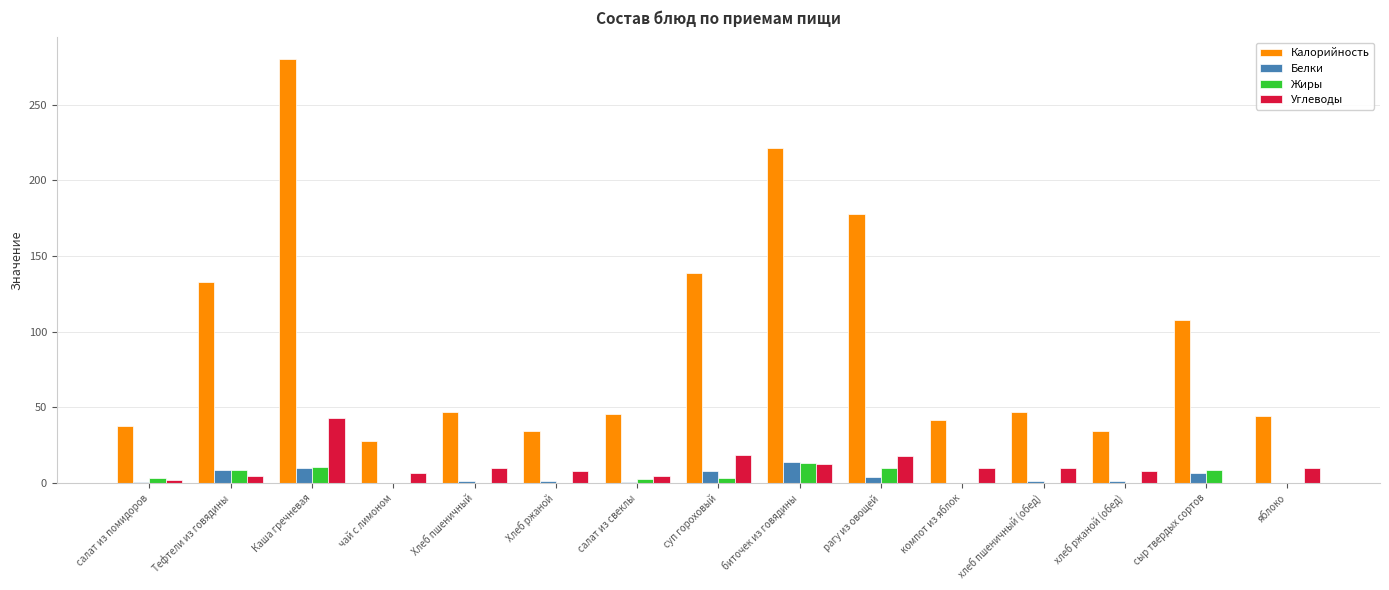

What is the average value of the Белки series?

4.0